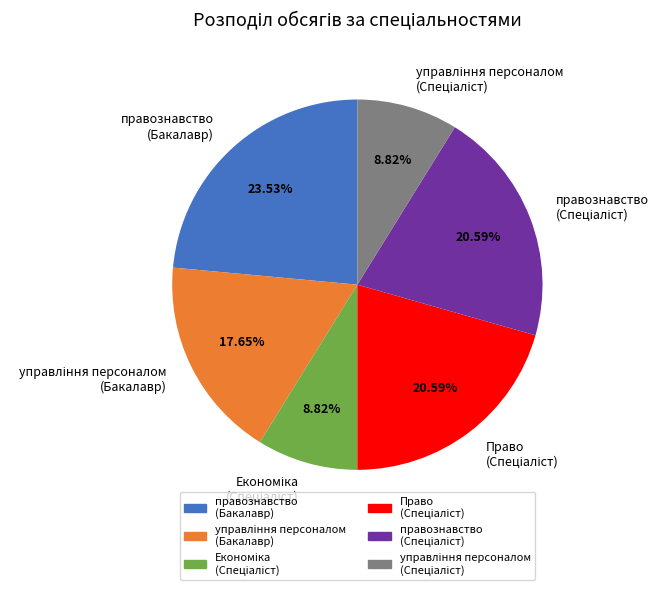

What is the largest slice in the pie chart?

правознавство (Бакалавр)